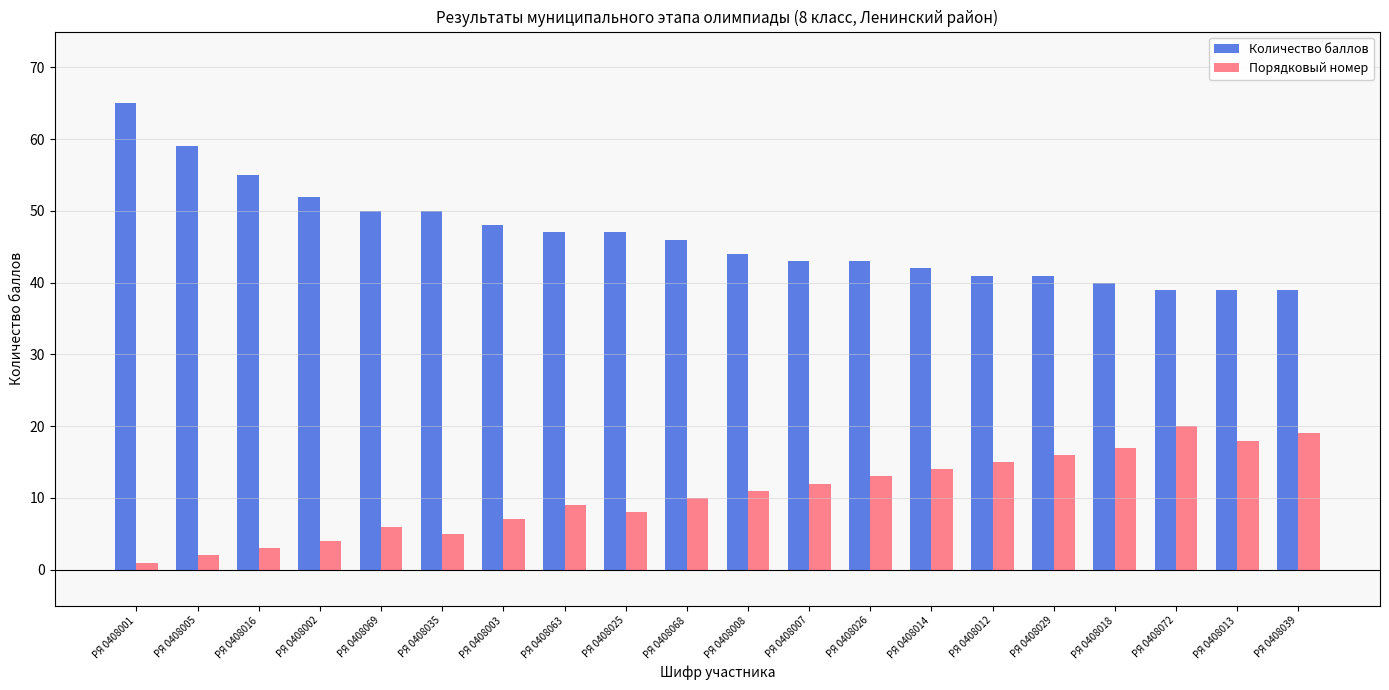

At which label does Порядковый номер reach its minimum?

РЯ 0408001